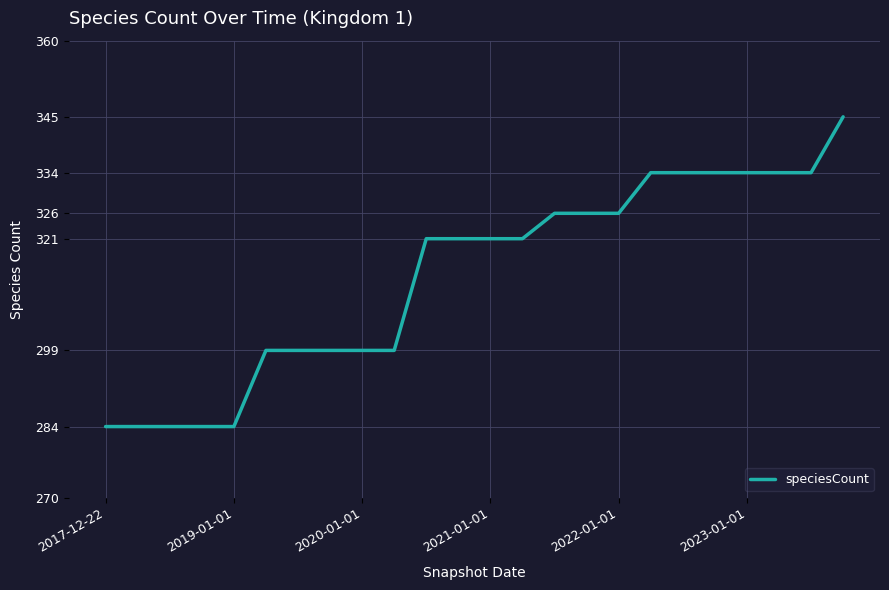

What is the minimum value shown in the chart?

284